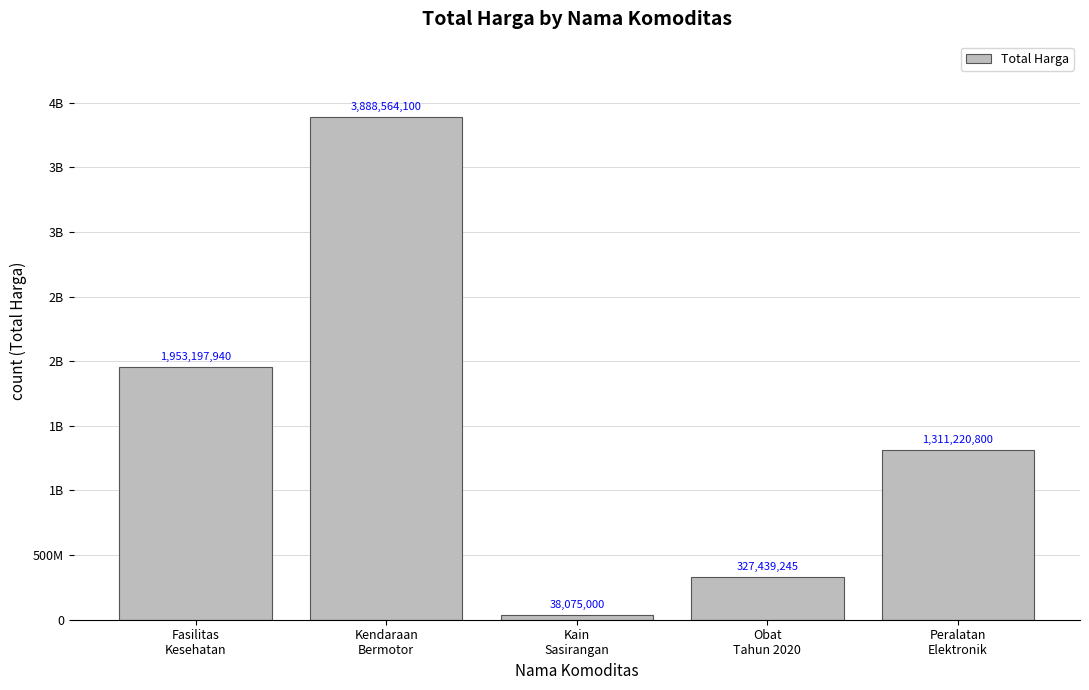

What is the value of the 4th bar from the left?

327439245